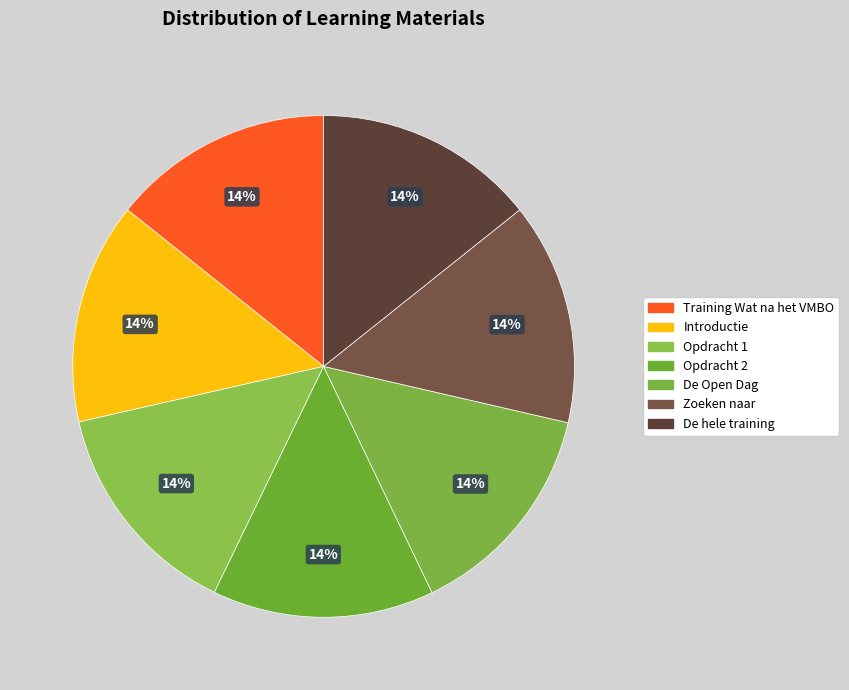

To the nearest percent, what is the average slice percentage?

14%